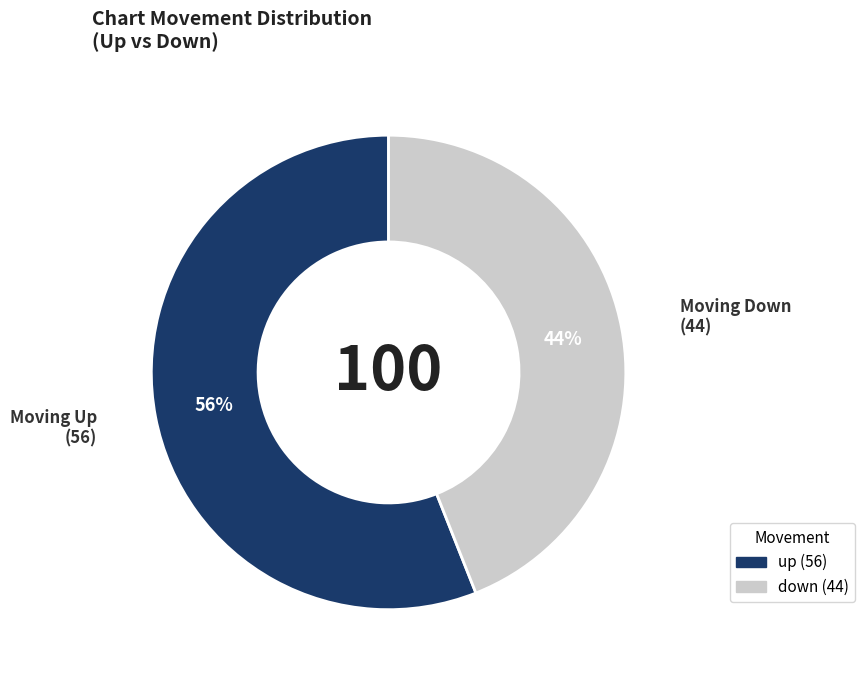

What percentage is the up slice, to the nearest percent?

56%